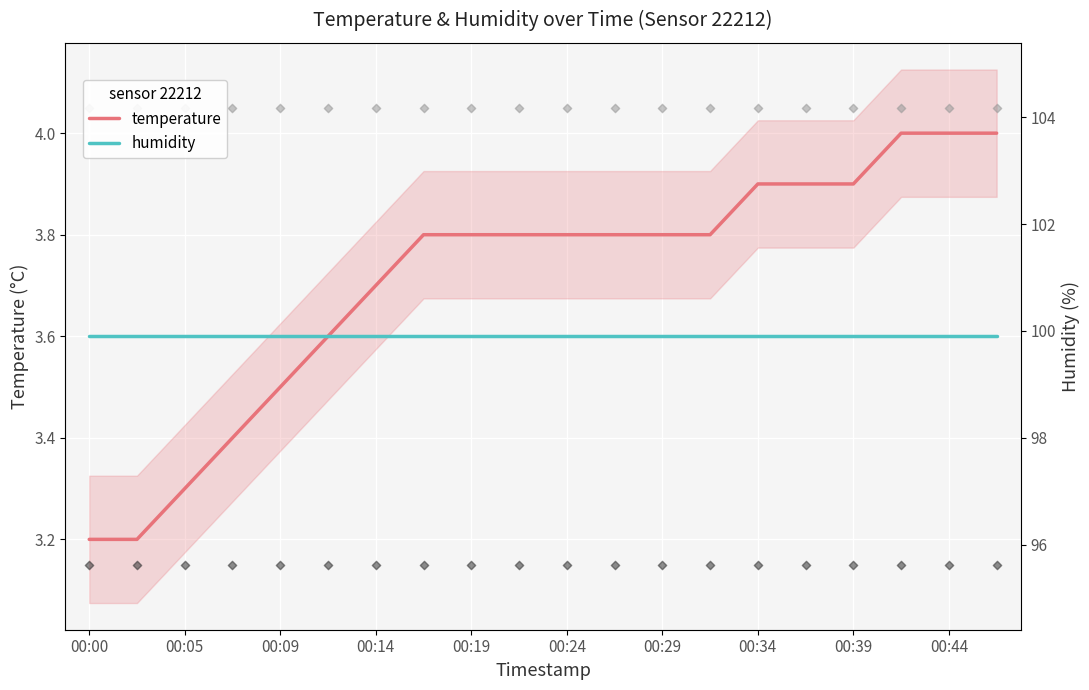

What are all the series names shown in the legend?

temperature, humidity